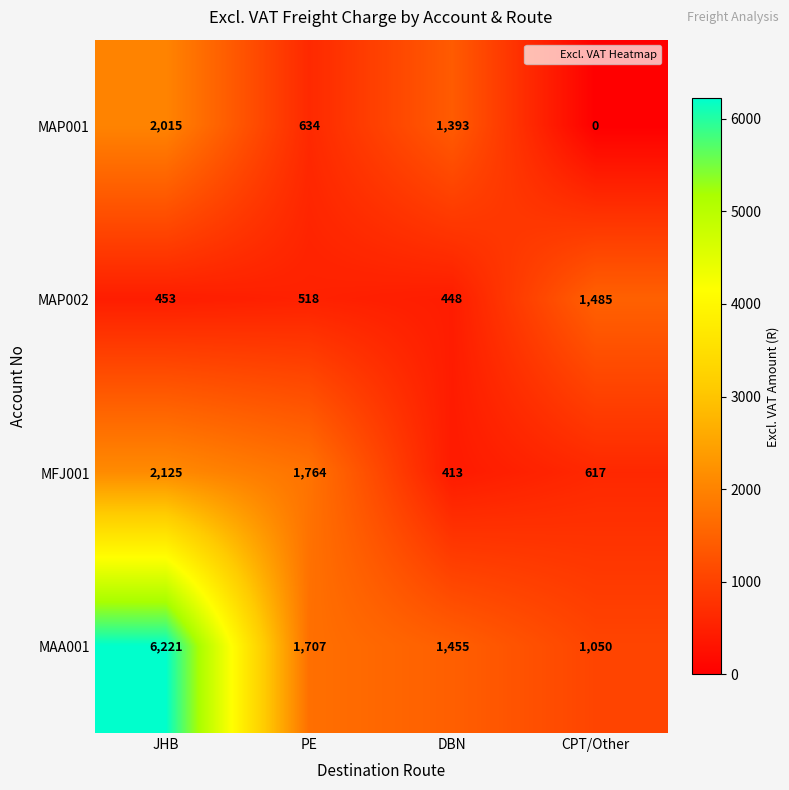

Reading right to left, transcribe all the data shown in this chart.

MAP001: 0	1393	634	2015
MAP002: 1485	448	518	453
MFJ001: 617	413	1764	2125
MAA001: 1050	1455	1707	6221